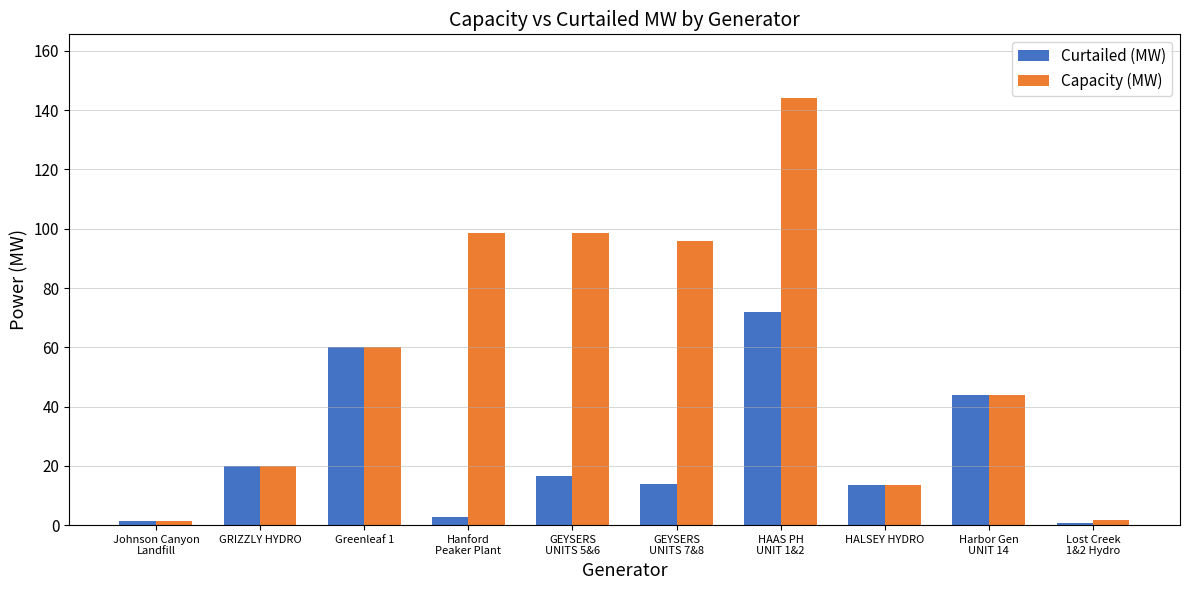

What is the difference between the maximum and minimum values in the Capacity (MW) series?

142.6